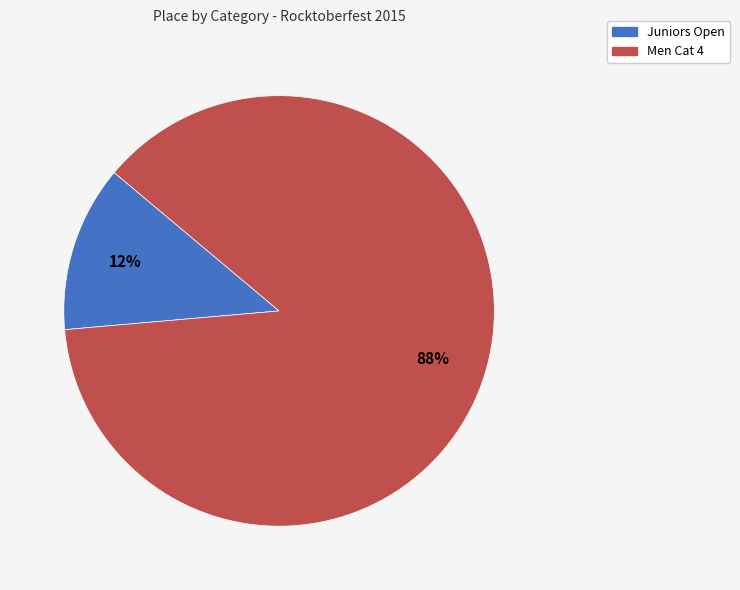

True or false: Men Cat 4 accounts for 75% of the total.

False